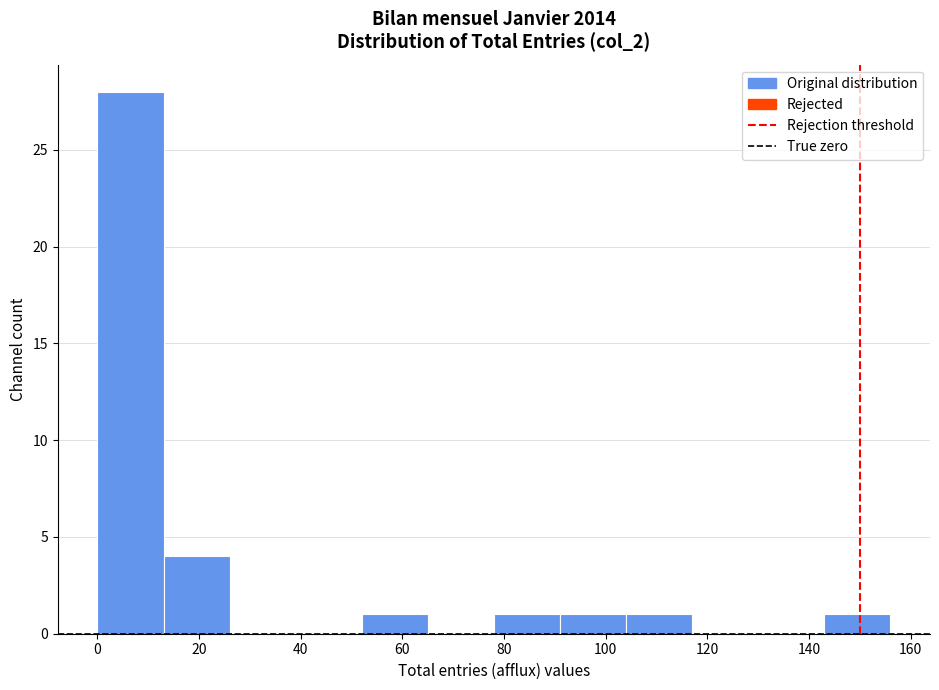

Reading left to right, list every bar in this chart as the range it spans on the x-axis followed by its height. Neither the bar edges nor the heights are printed on the chart, so give them approximately, as read against the axes.

0 to 13: 28
13 to 26: 4
26 to 39: 0
39 to 52: 0
52 to 65: 1
65 to 78: 0
78 to 91: 1
91 to 104: 1
104 to 117: 1
117 to 130: 0
130 to 143: 0
143 to 156: 1